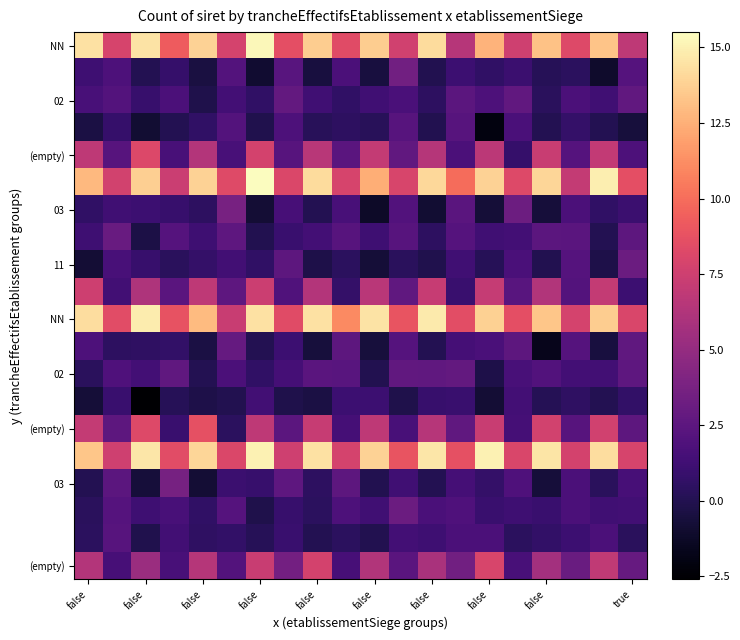

At which category does the chart reach its minimum across all series?

false